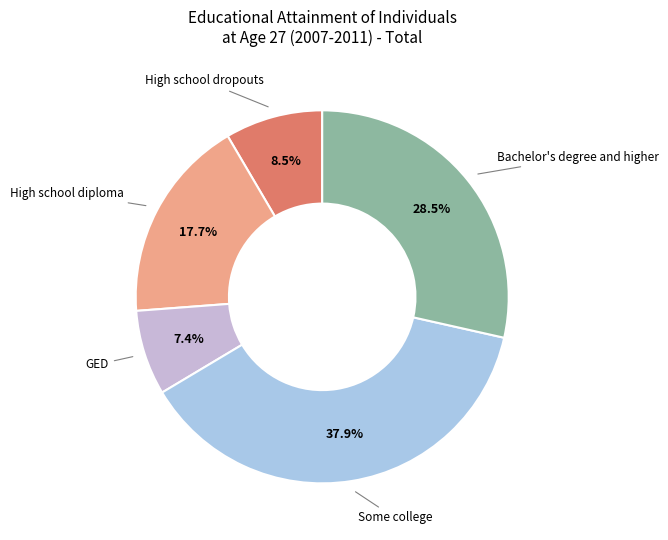

Count the number of slices in the pie.

5